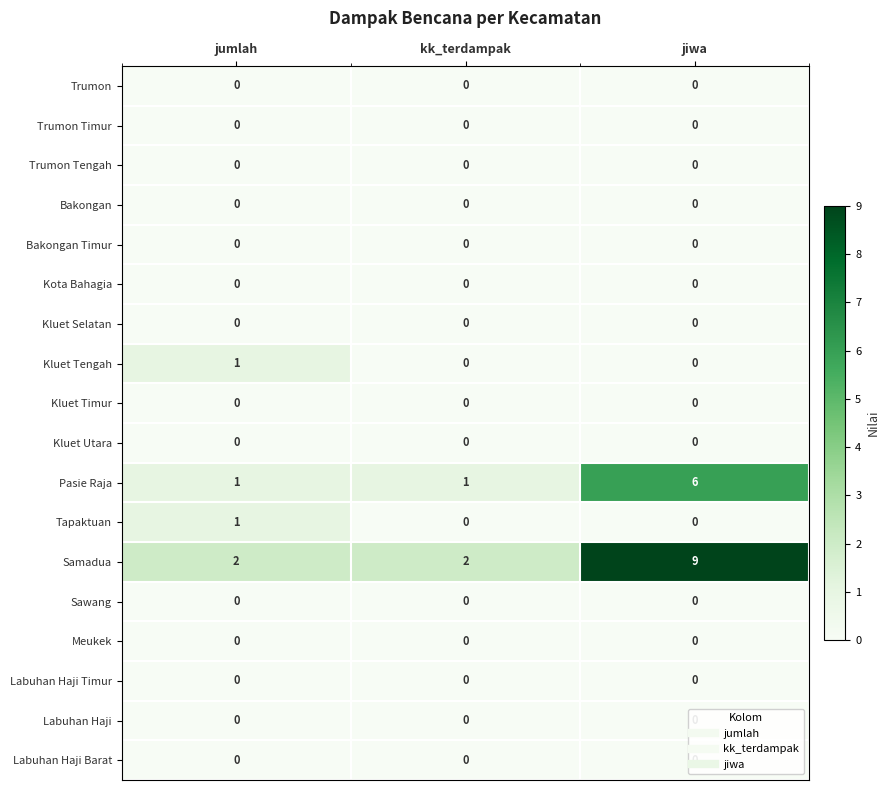

What is the total value across all series at jiwa?

15